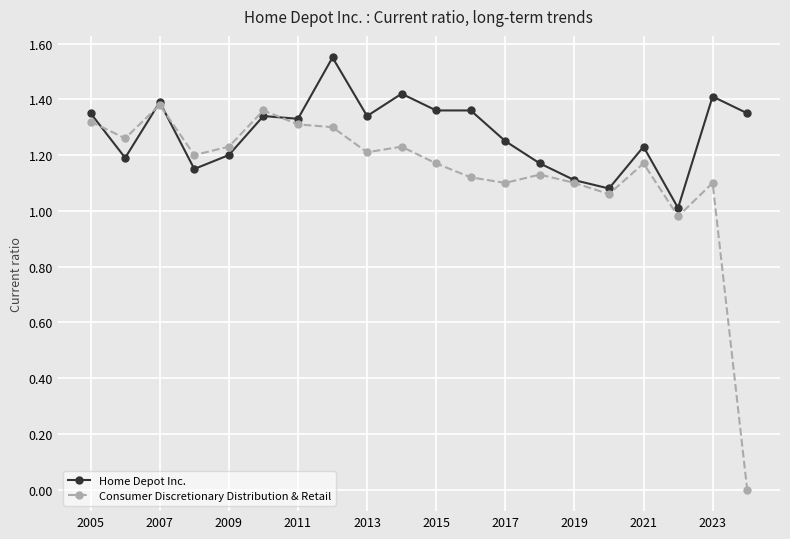

Which series has the largest range (max minus min)?

Consumer Discretionary Distribution & Retail